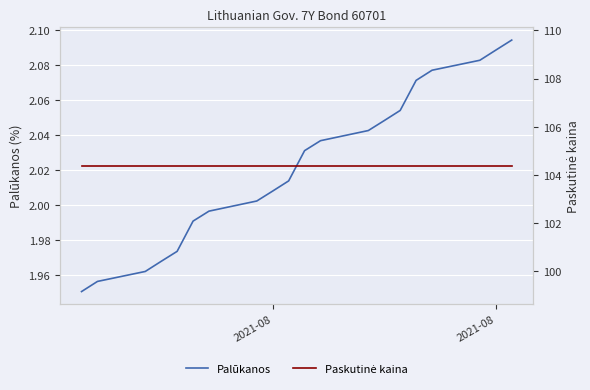

The value of Paskutinė kaina at 2 is 29.0. True or false?

False